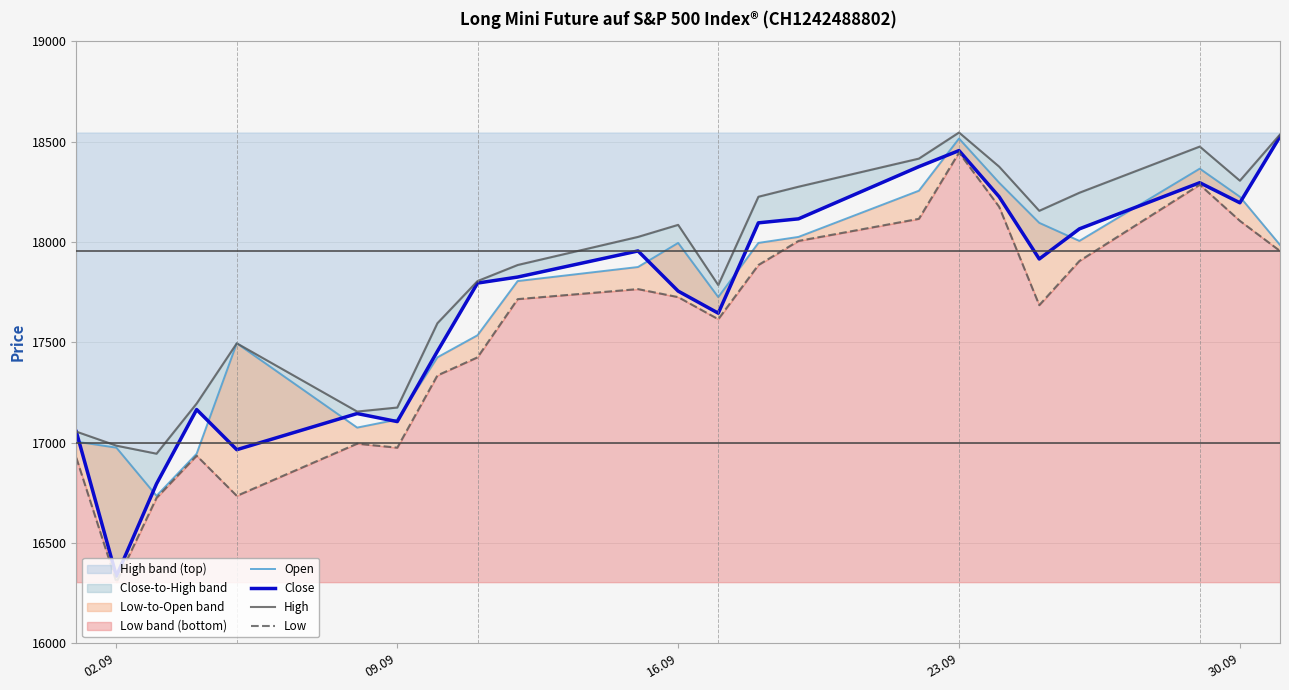

What is the difference between the second highest and second lowest values in the Close series?

1660